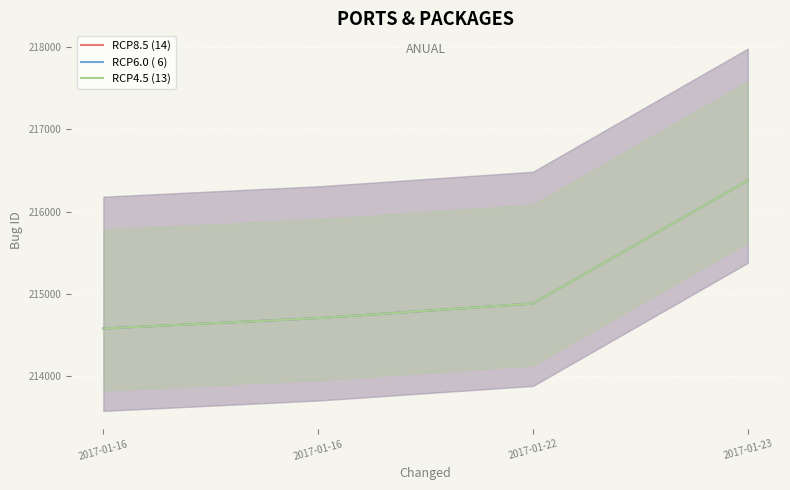

Reading left to right, transcribe all the data shown in this chart.

RCP8.5 (14): 2017-01-16=214580	2017-01-16=214706	2017-01-22=214883	2017-01-23=216377
RCP6.0 ( 6): 2017-01-16=214580	2017-01-16=214706	2017-01-22=214883	2017-01-23=216377
RCP4.5 (13): 2017-01-16=214580	2017-01-16=214706	2017-01-22=214883	2017-01-23=216377